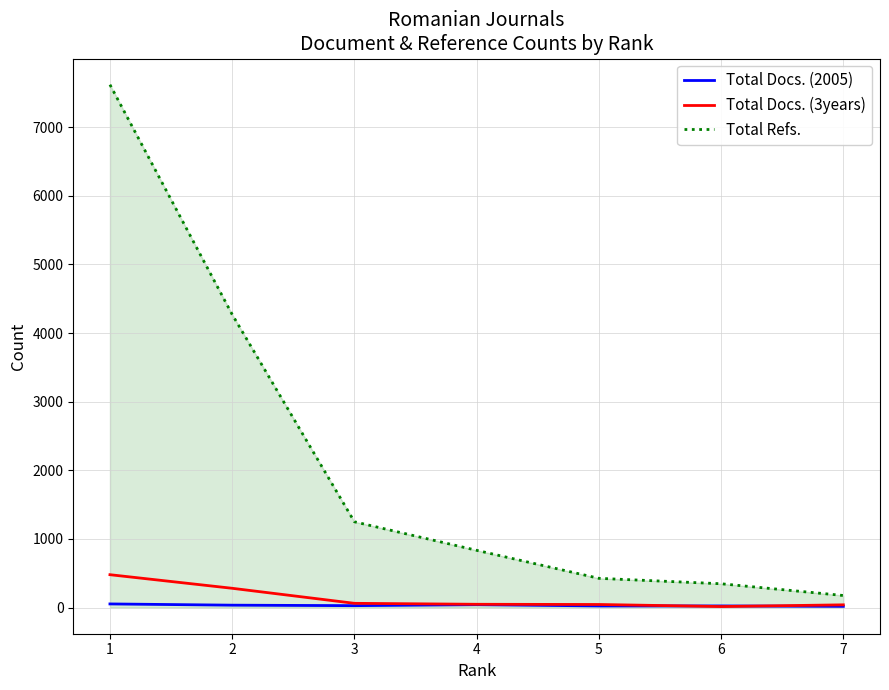

Between 1 and 4, which series saw the biggest shift?

Total Refs.